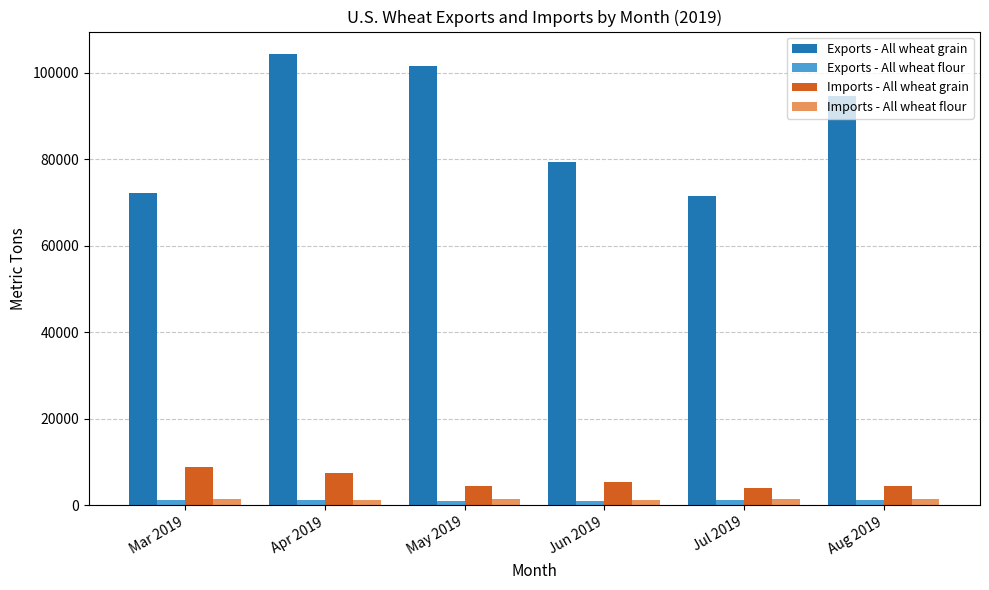

What is the minimum value for Exports - All wheat grain?

71386.3